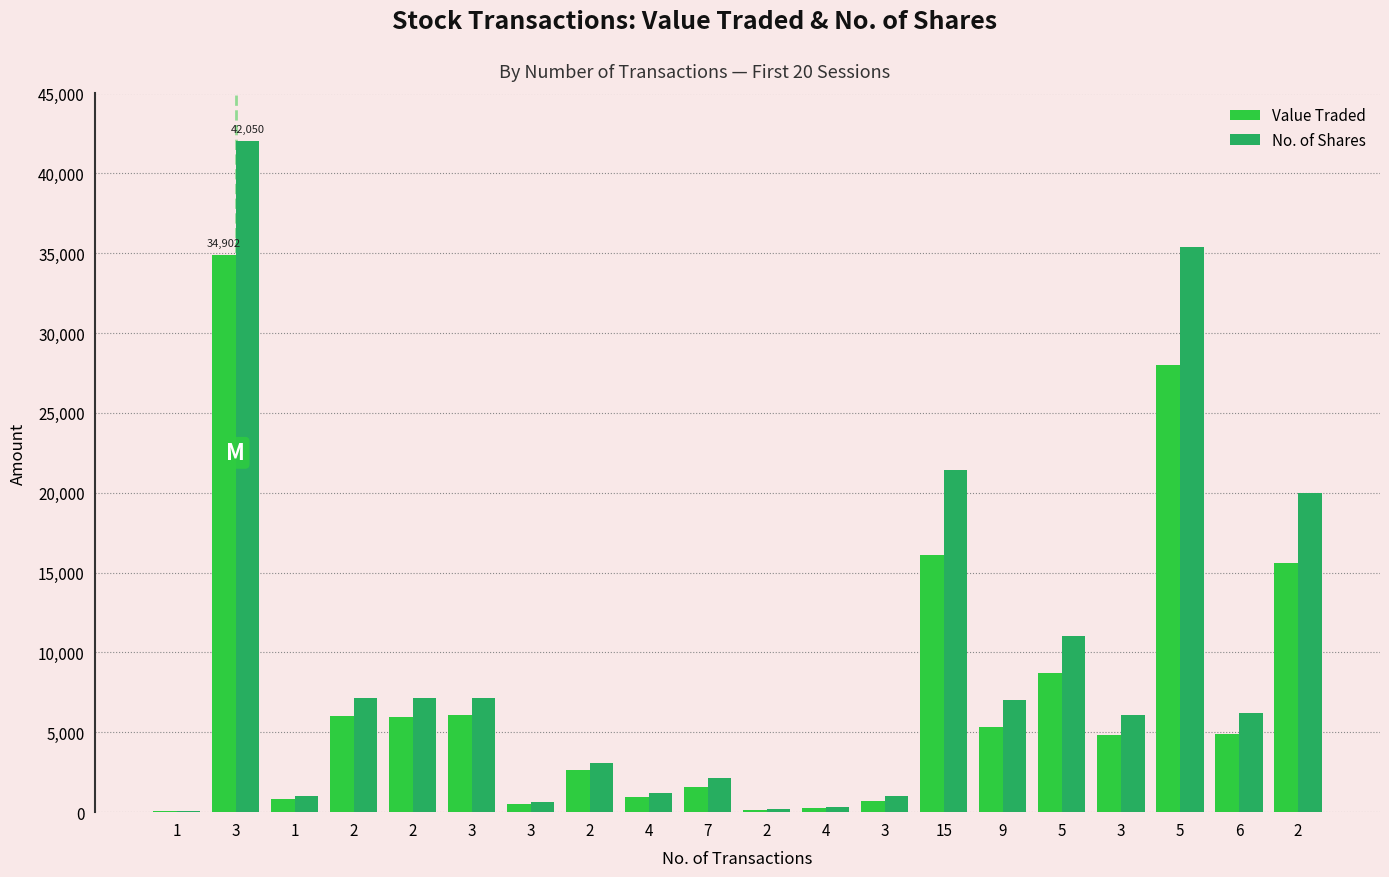

Between 4 and 15, which series saw the biggest shift?

No. of Shares